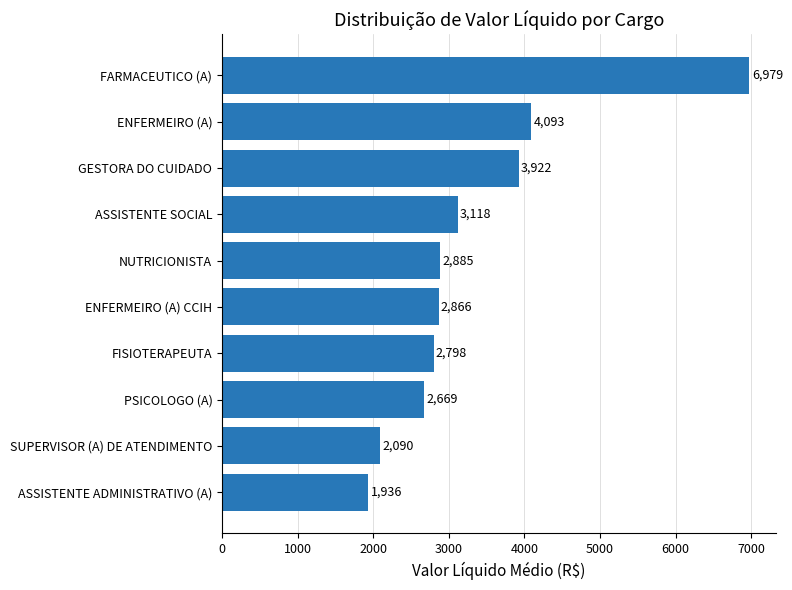

List the labels in order of value, largest first.

FARMACEUTICO (A), ENFERMEIRO (A), GESTORA DO CUIDADO, ASSISTENTE SOCIAL, NUTRICIONISTA, ENFERMEIRO (A) CCIH, FISIOTERAPEUTA, PSICOLOGO (A), SUPERVISOR (A) DE ATENDIMENTO, ASSISTENTE ADMINISTRATIVO (A)